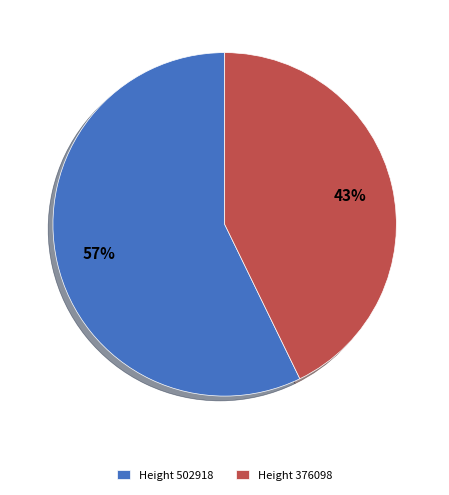

To the nearest percent, what percentage of the pie is Height 502918?

57%